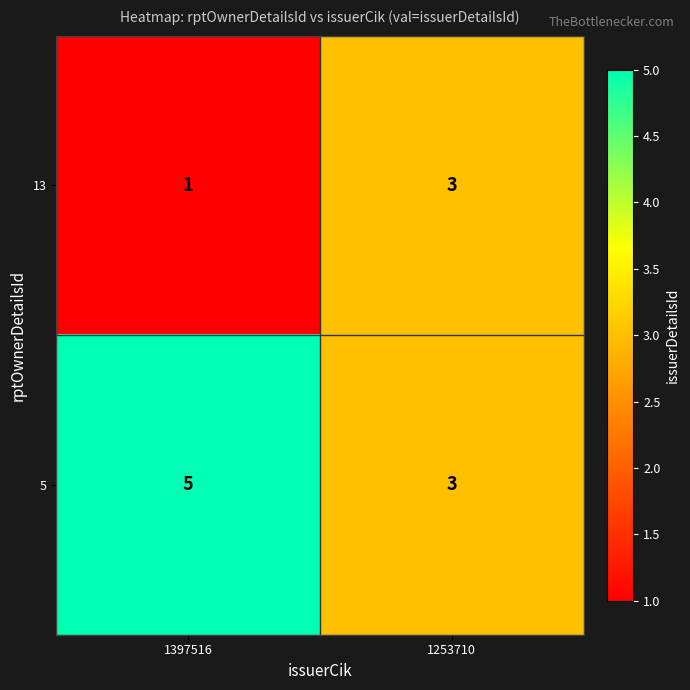

What is the lowest value of the 5 series?

3